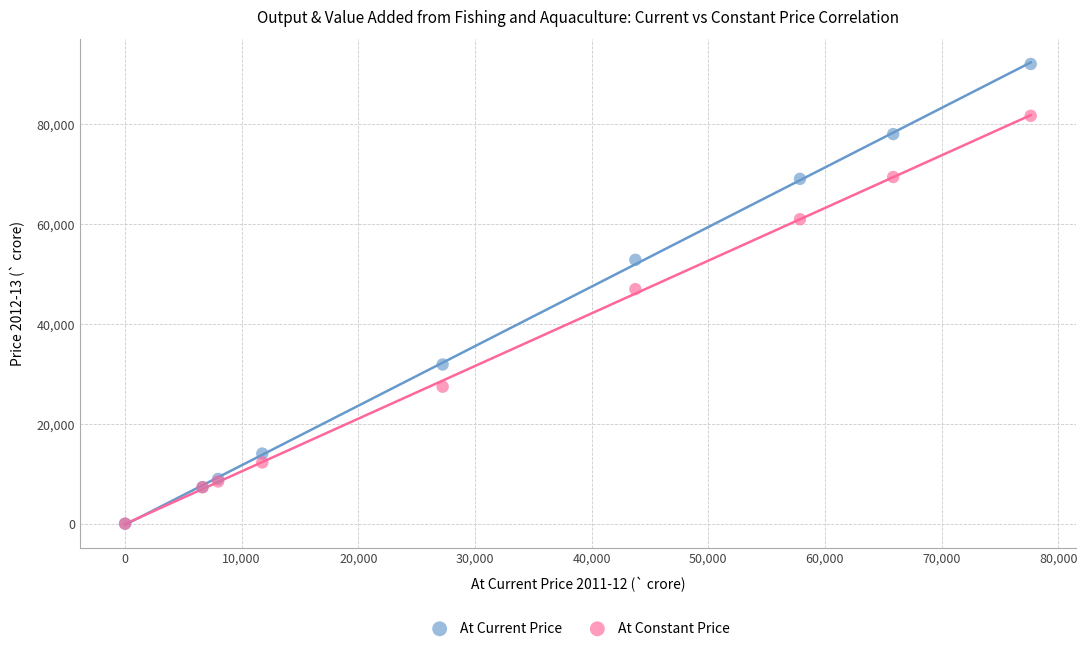

Which series reaches the maximum Y coordinate?

At Current Price